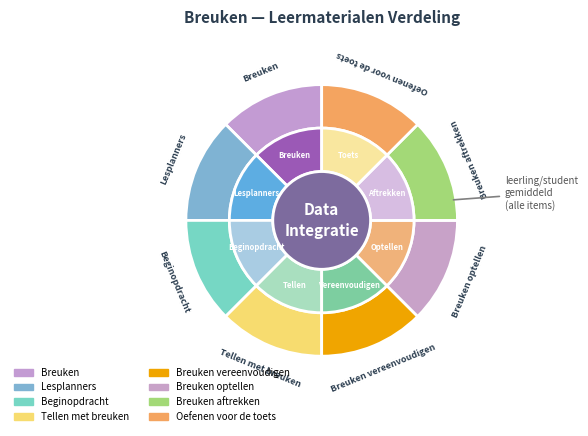

The Oefenen voor de toets slice represents 1% of the pie. True or false?

False